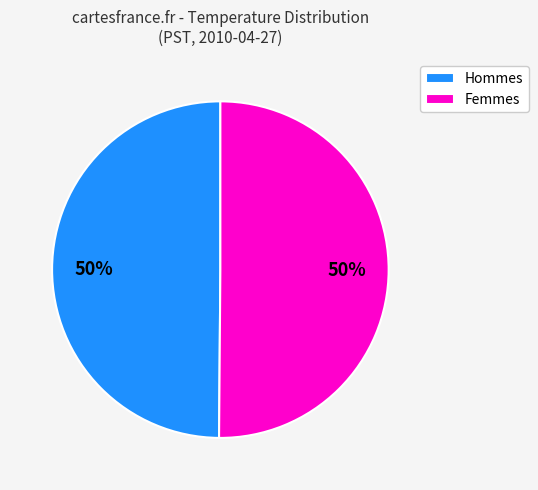

What is the ratio of the value at Hommes to the value at Femmes?

1.0